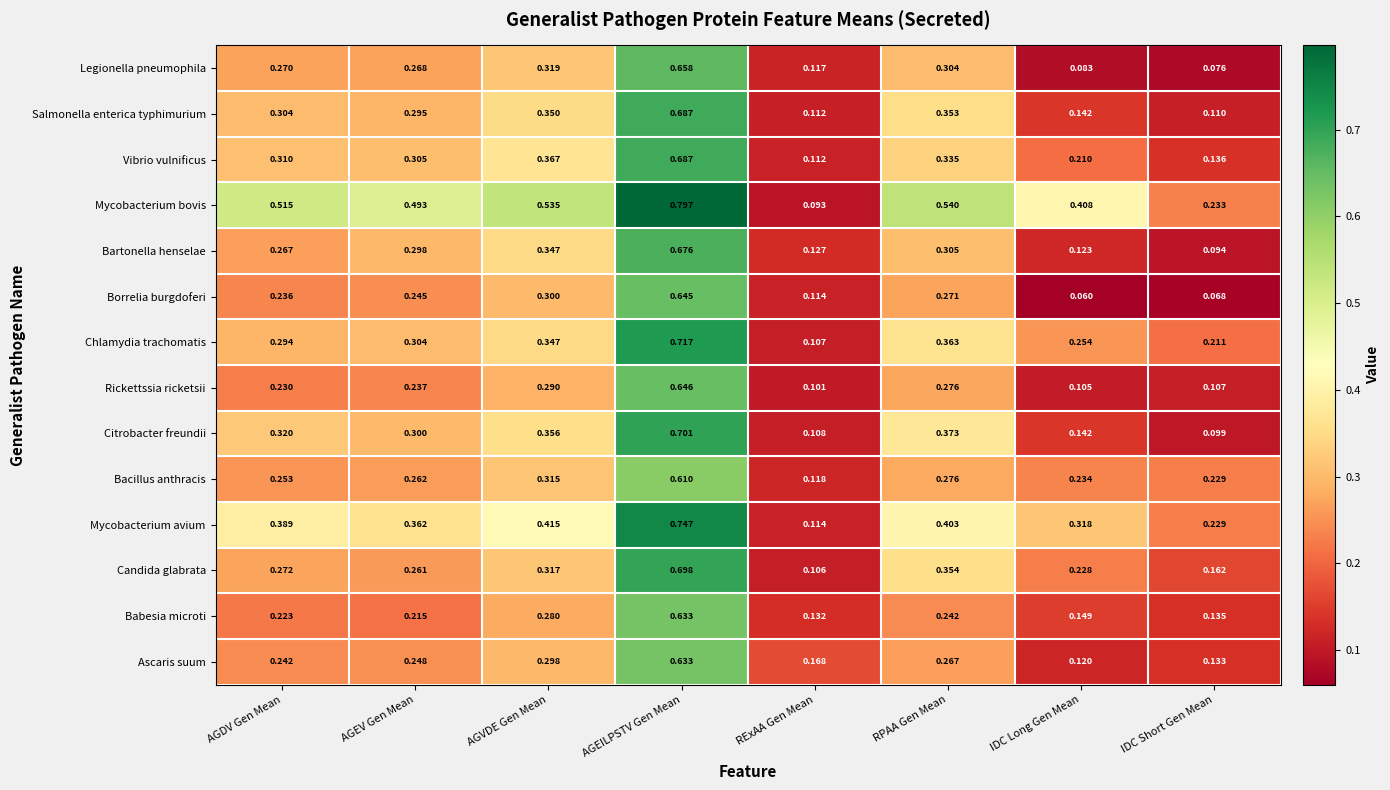

What is the total value across all series at AGDV Gen Mean?

4.1